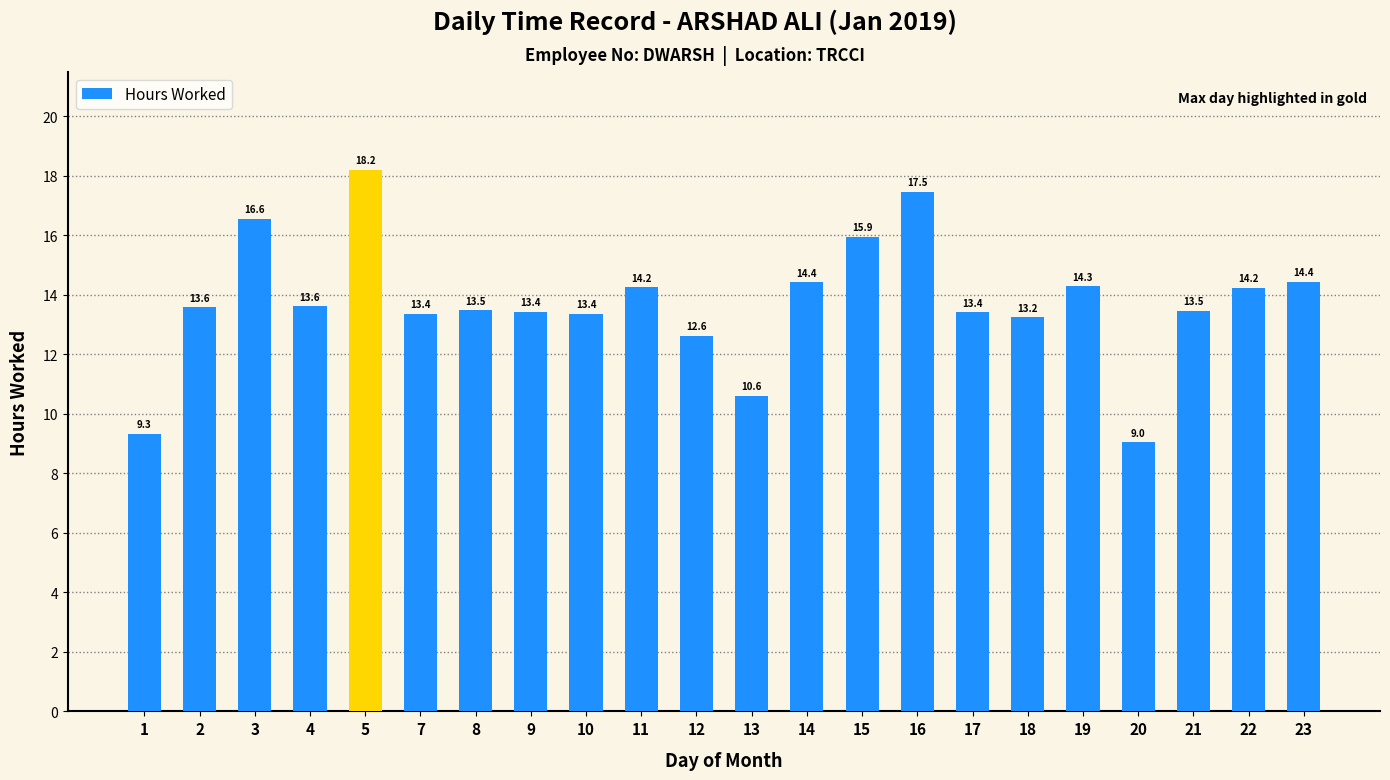

What is the difference between the second highest and minimum values?

8.4